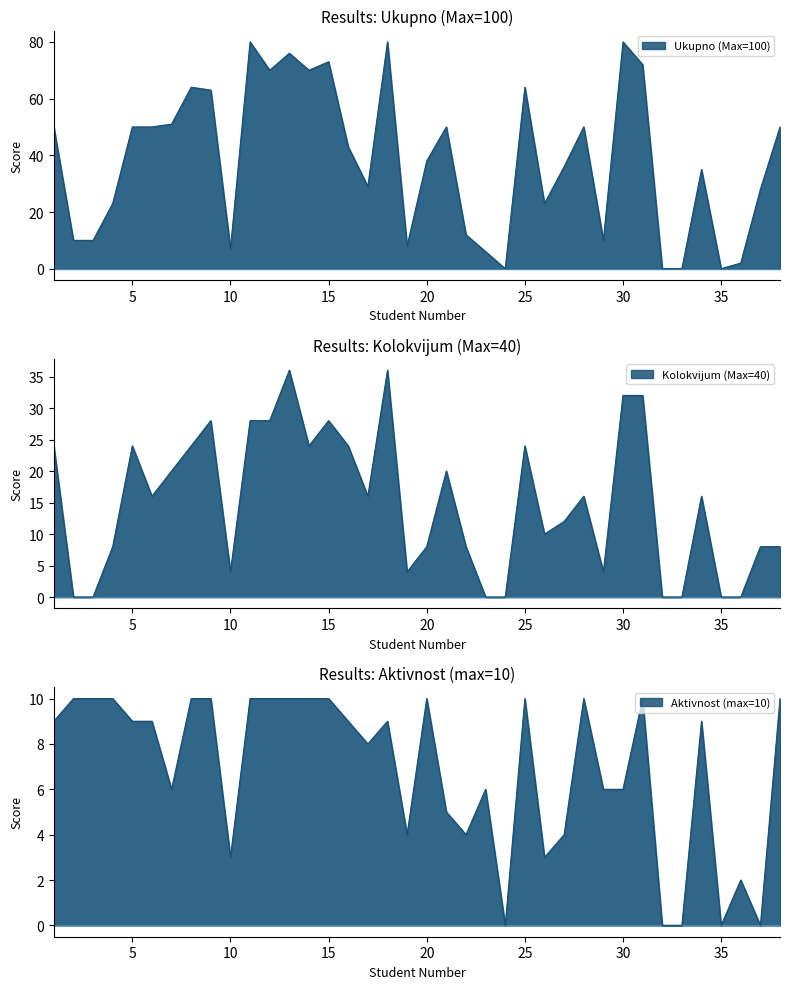

What is the difference between the maximum and minimum values in the Kolokvijum (Max=40) series?

36